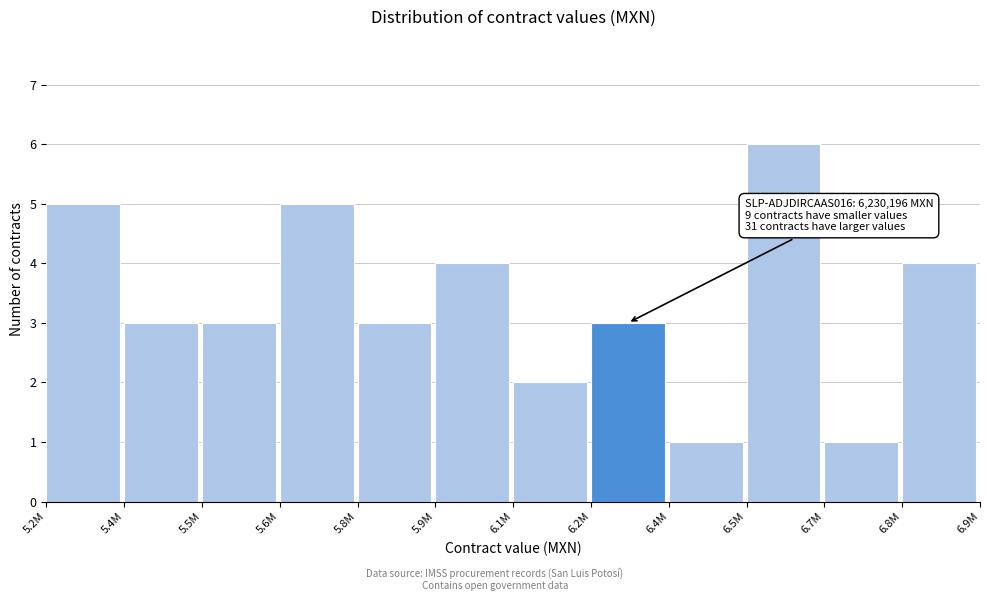

Reading right to left, transcribe all the data shown in this chart.

6.8M=4	6.7M=1	6.5M=6	6.4M=1	6.2M=3	6.1M=2	5.9M=4	5.8M=3	5.6M=5	5.5M=3	5.4M=3	5.2M=5